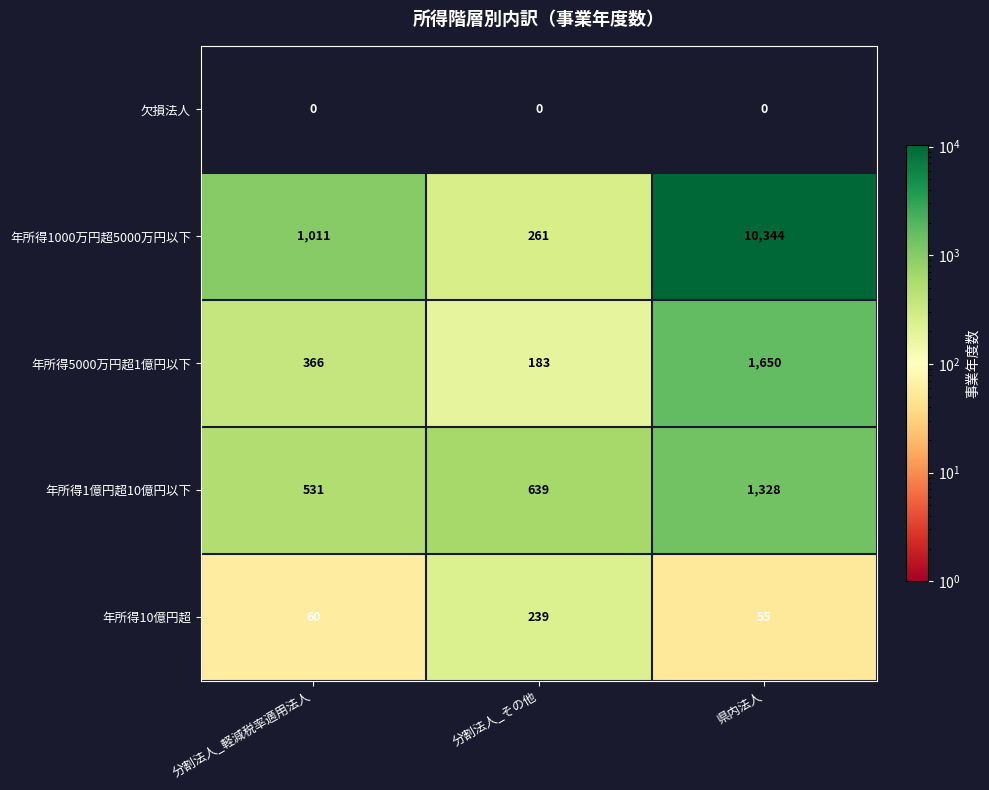

Where is 年所得1億円超10億円以下 nearest to the value 929?

分割法人_その他